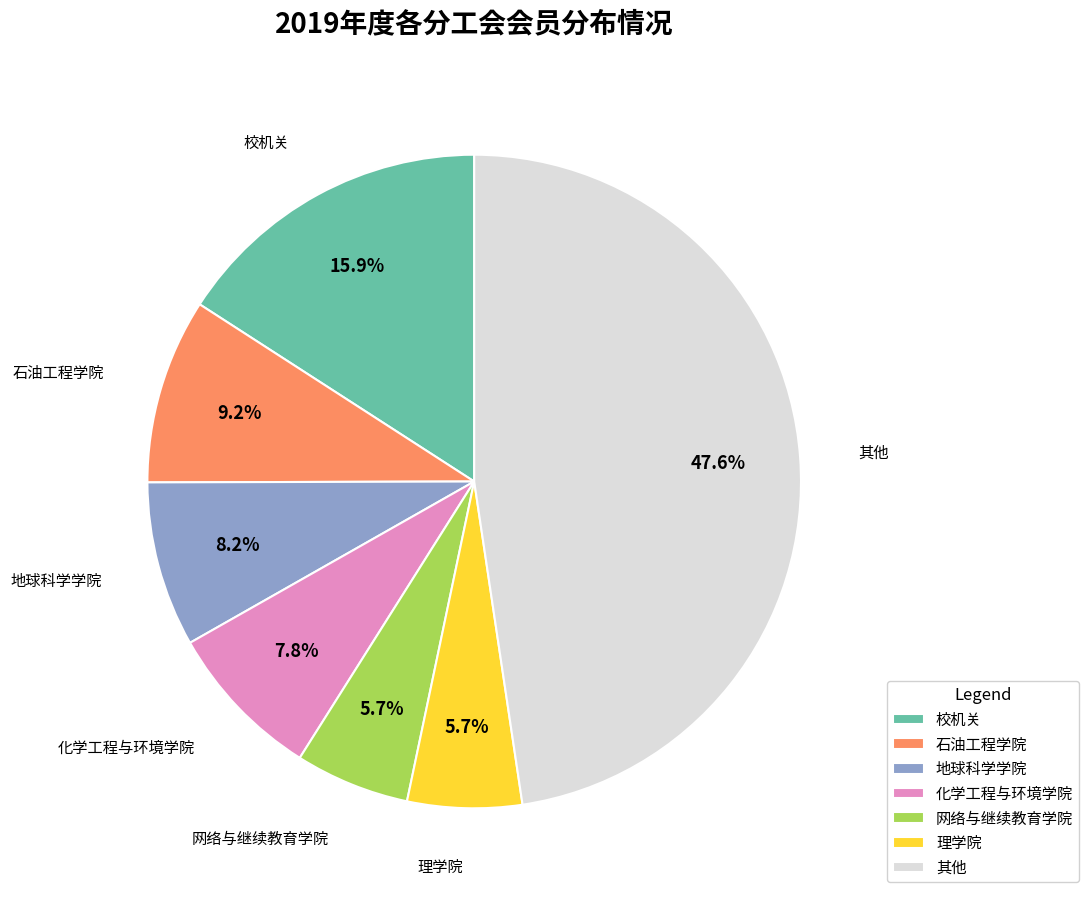

Between 网络与继续教育学院 and 化学工程与环境学院, which is larger?

化学工程与环境学院